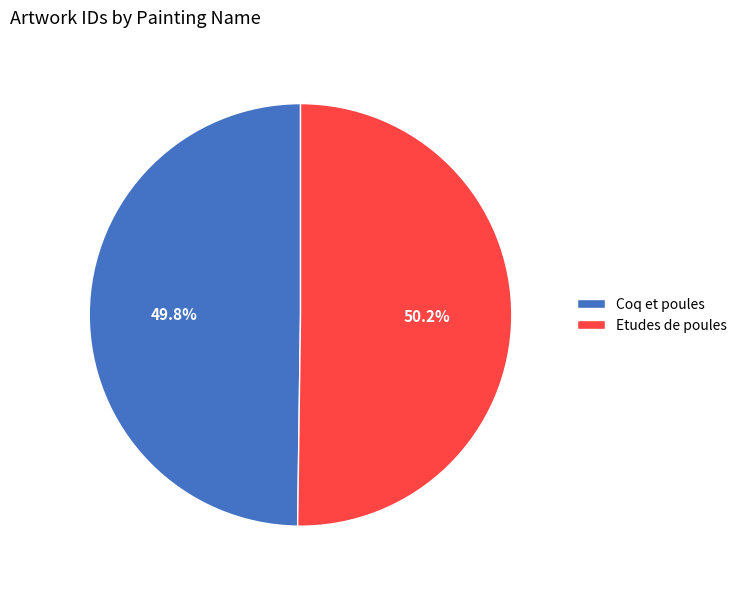

True or false: Etudes de poules accounts for 50% of the total.

True